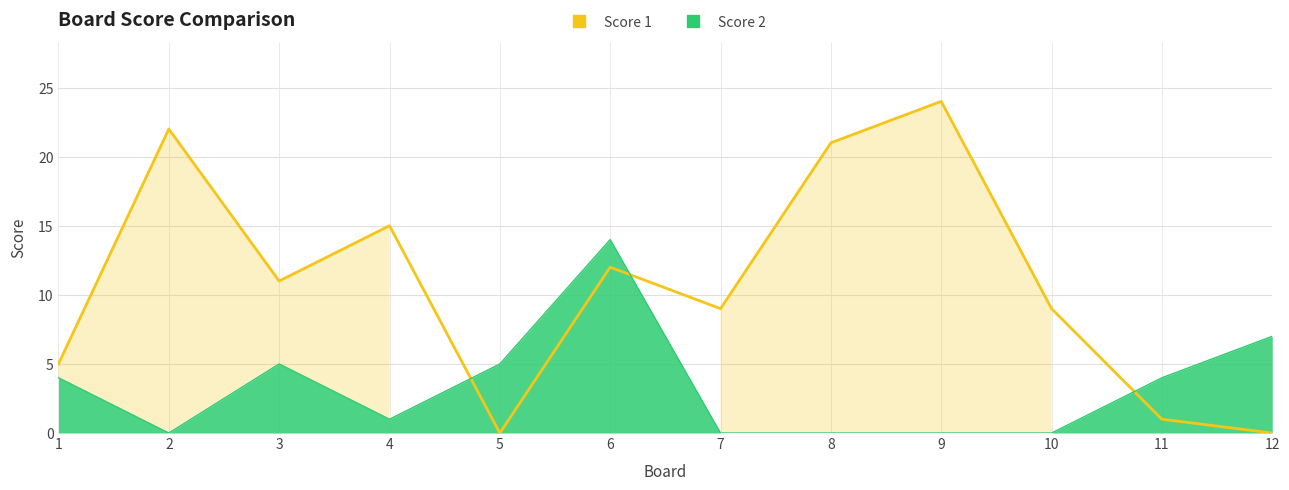

The Score 1 series shows -11 at 12. True or false?

False